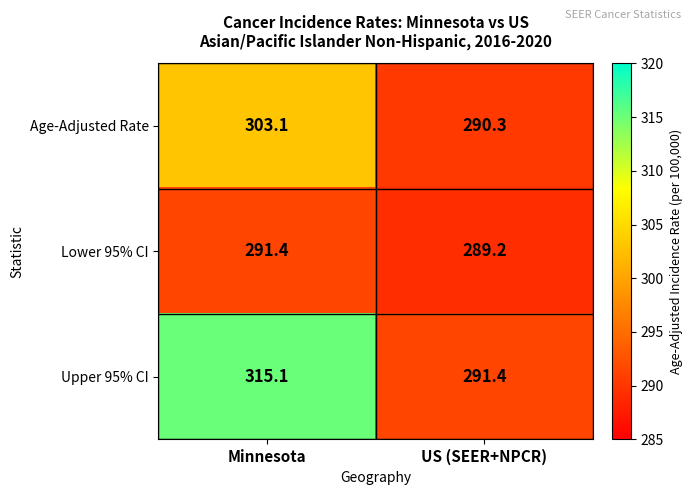

What is the difference between the highest and lowest values at US (SEER+NPCR)?

2.2